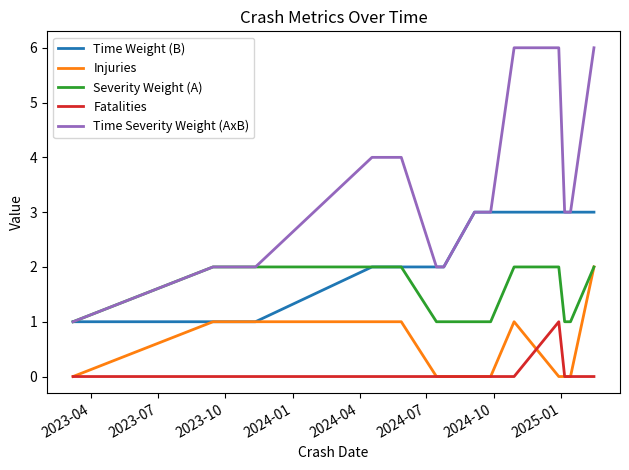

True or false: Fatalities and Injuries intersect in this chart.

True